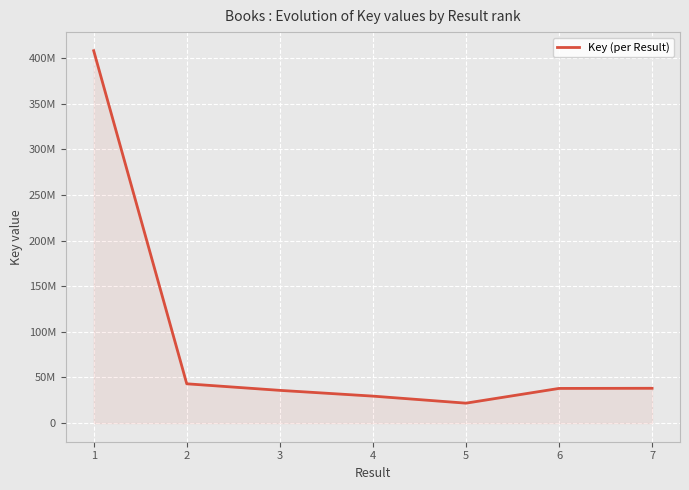

Reading left to right, list all the values displayed in this chart.

1=408232496	2=43096721	3=35894464	4=29587385	5=21865388	6=38021089	7=38176757